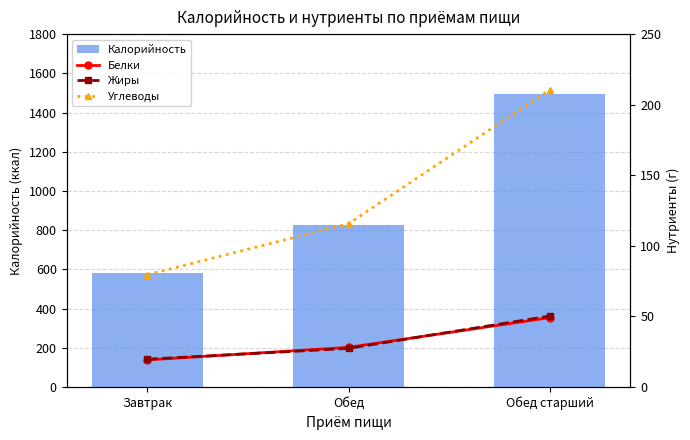

Which series has the widest spread of values?

Калорийность